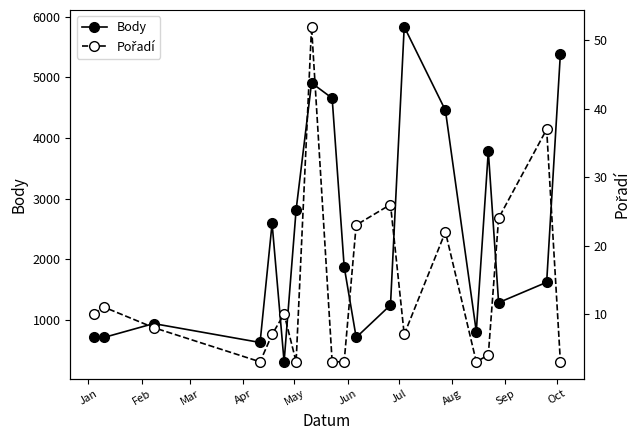

What is the value of the Body point at the 9th from the left?

4657